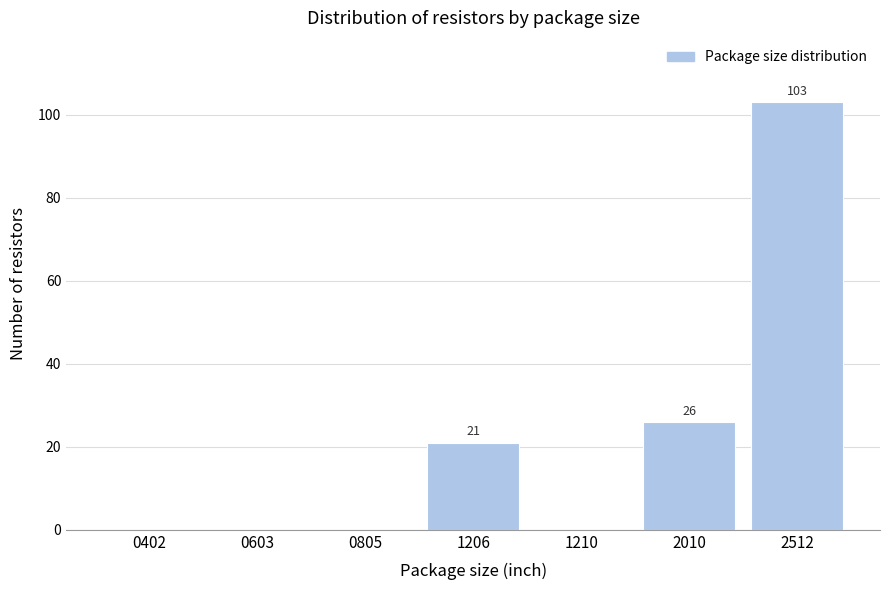

Reading left to right, list all the values displayed in this chart.

0402=0	0603=0	0805=0	1206=21	1210=0	2010=26	2512=103